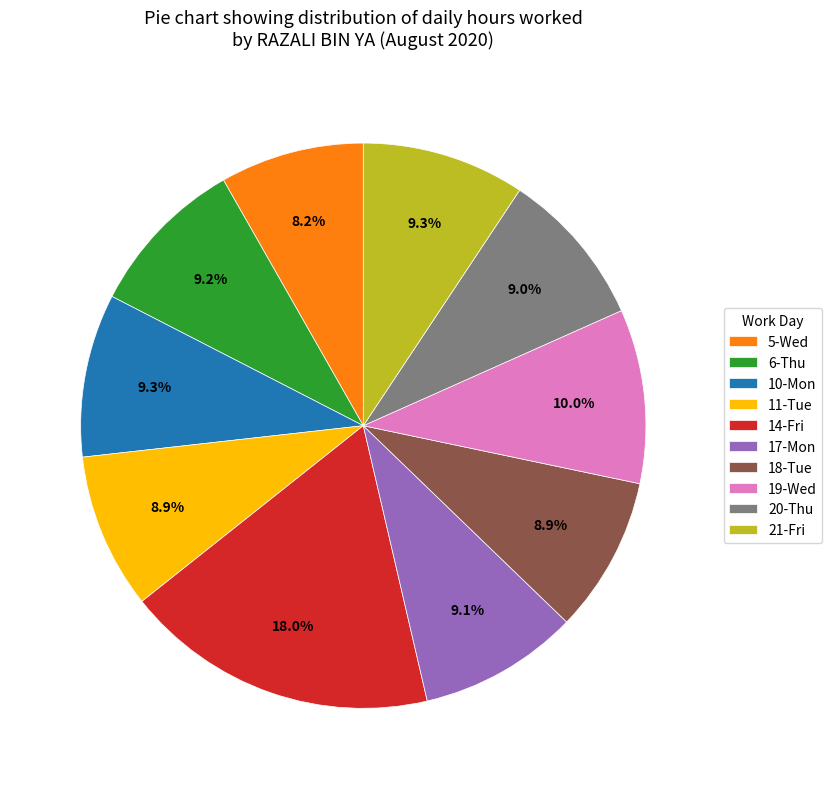

What is the total percentage of 6-Thu and 19-Wed?

19.2%